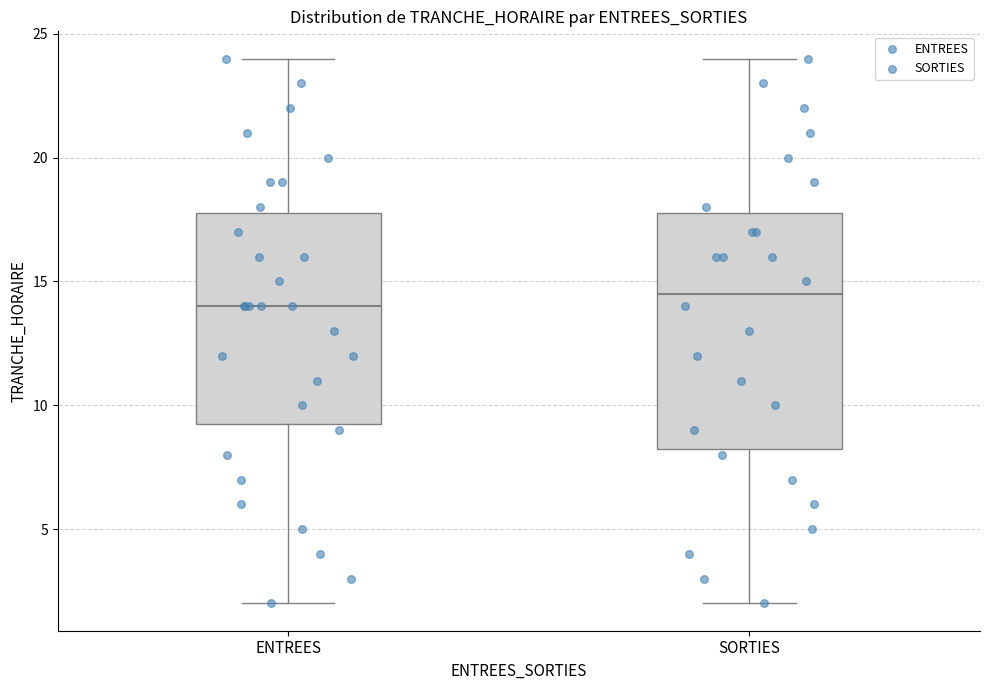

Reading left to right, transcribe this box plot: for each box, give where its median line is, the range the box spans, and where its two whiskers end, as read against the y-axis. The values are not printed on the chart, so give them approximately, as read against the axis.

ENTREES: median 14.0, box 9.5 to 18.0, whiskers 2.0 to 24.0
SORTIES: median 14.5, box 8.5 to 18.0, whiskers 2.0 to 24.0